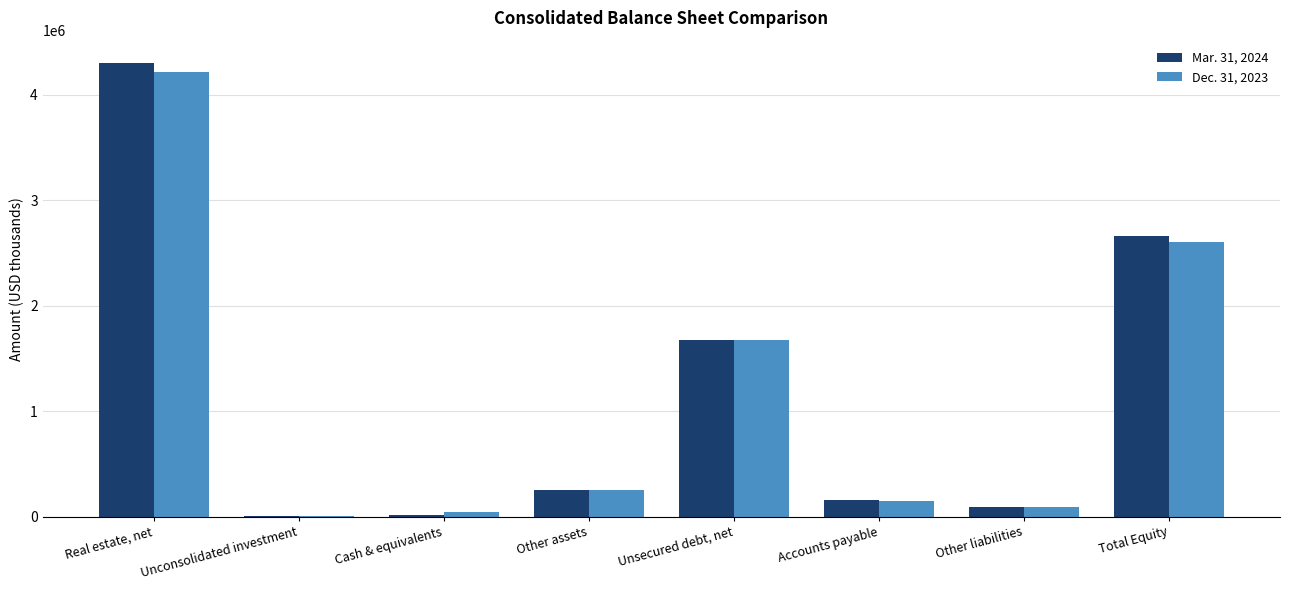

What is the maximum value shown in the chart?

4298266